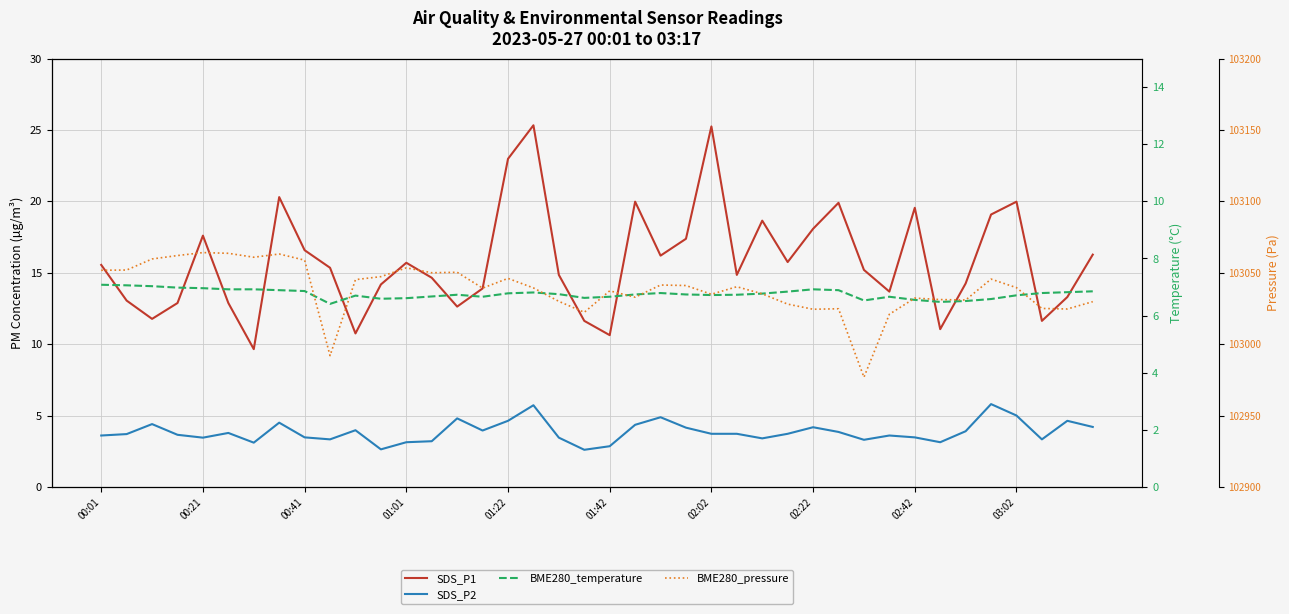

True or false: SDS_P2 has a value of 3.3 at 37.

True